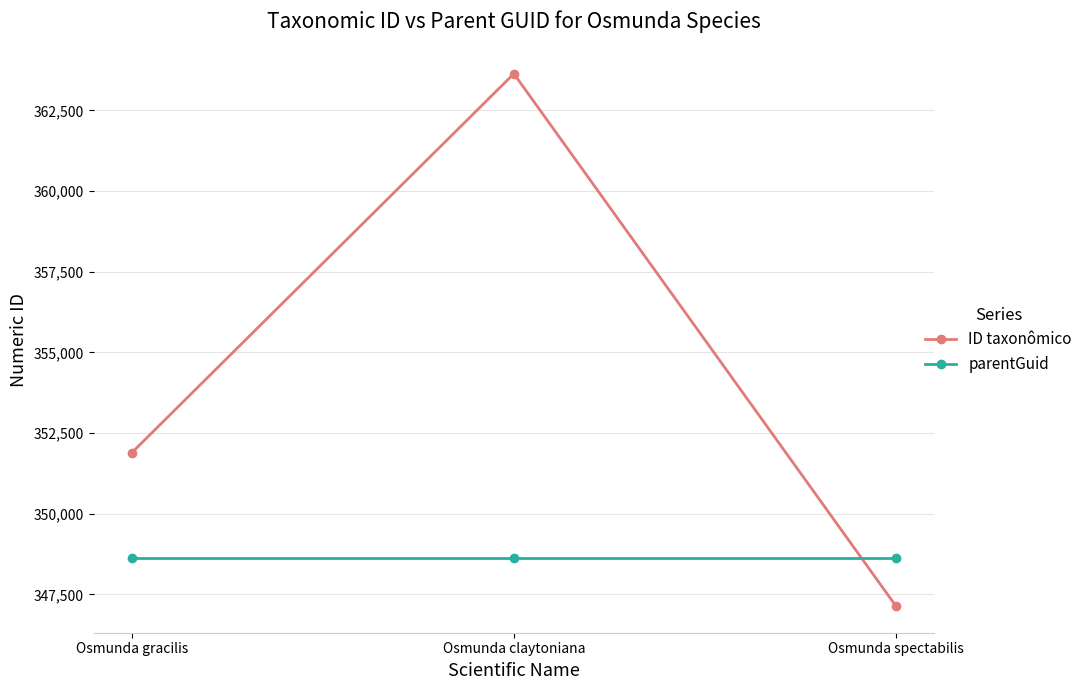

Between Osmunda claytoniana and Osmunda spectabilis, which series saw the biggest shift?

ID taxonômico